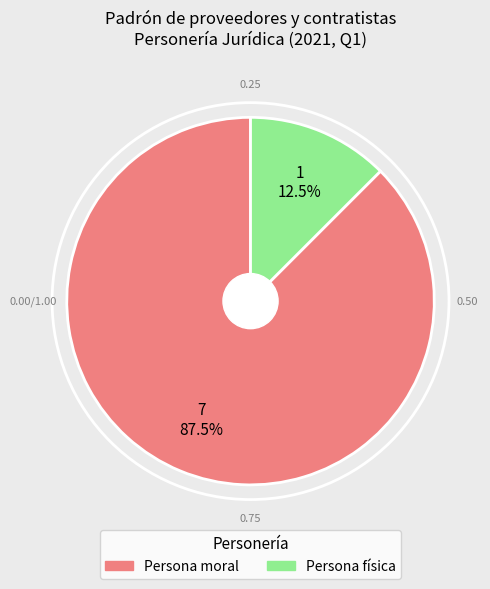

Does Persona moral represent more than half of the total?

Yes